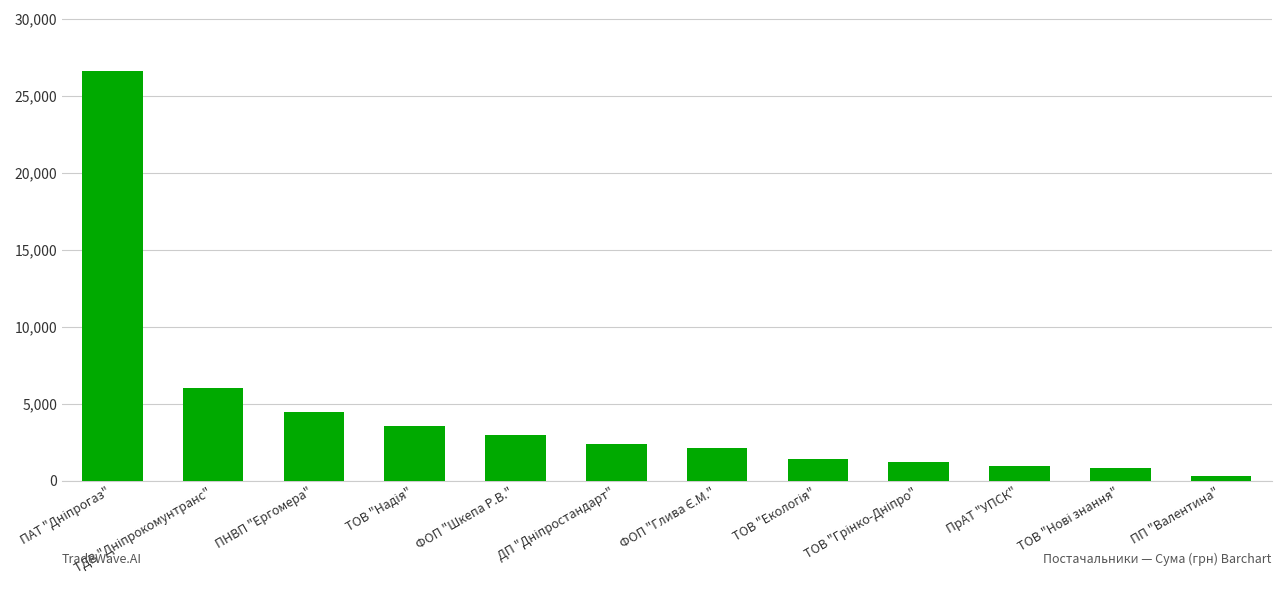

What is the label of the 5th bar from the left?

ФОП "Шкепа Р.В."